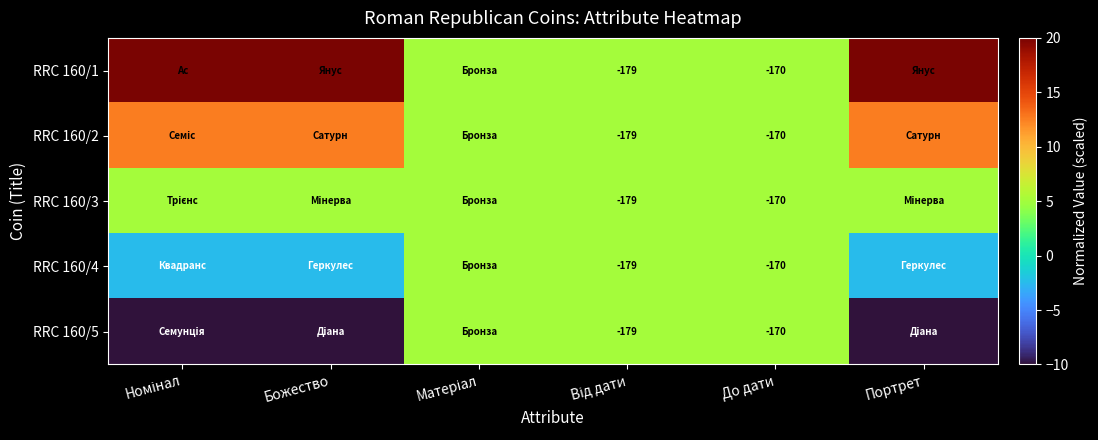

The value of RRC 160/3 at До дати is -170.0. True or false?

True